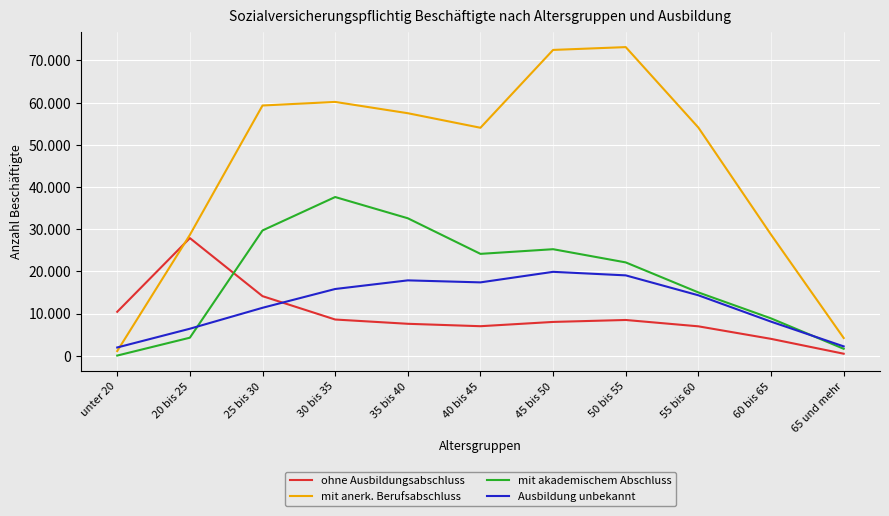

True or false: mit akademischem Abschluss and ohne Ausbildungsabschluss cross at least once.

True